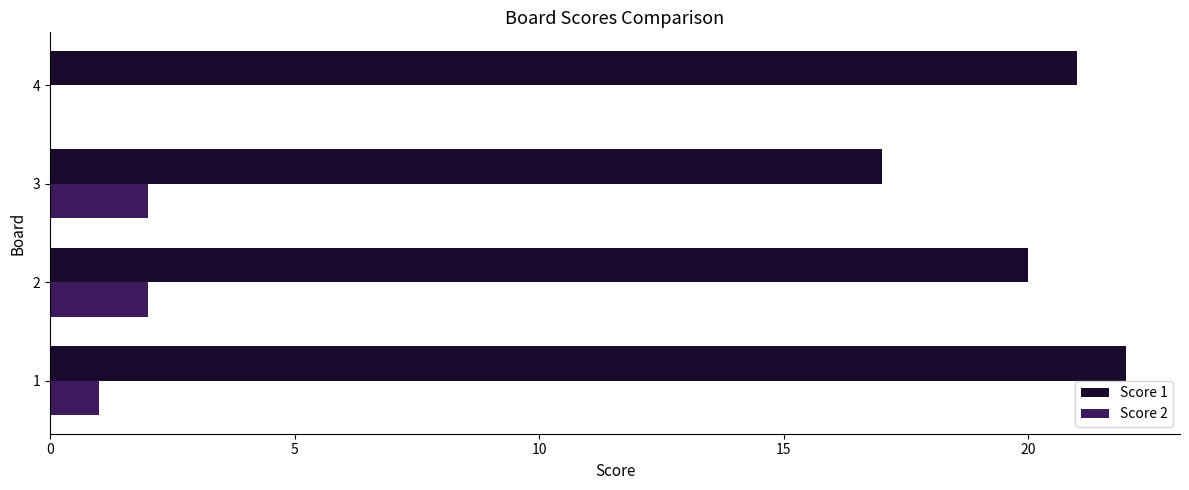

Is it true that Score 1 equals 21 at 4?

True